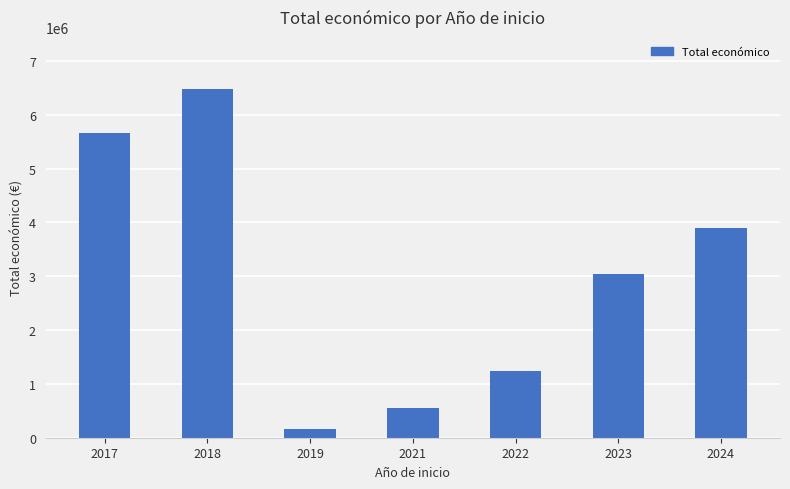

How many bars are there in total?

7